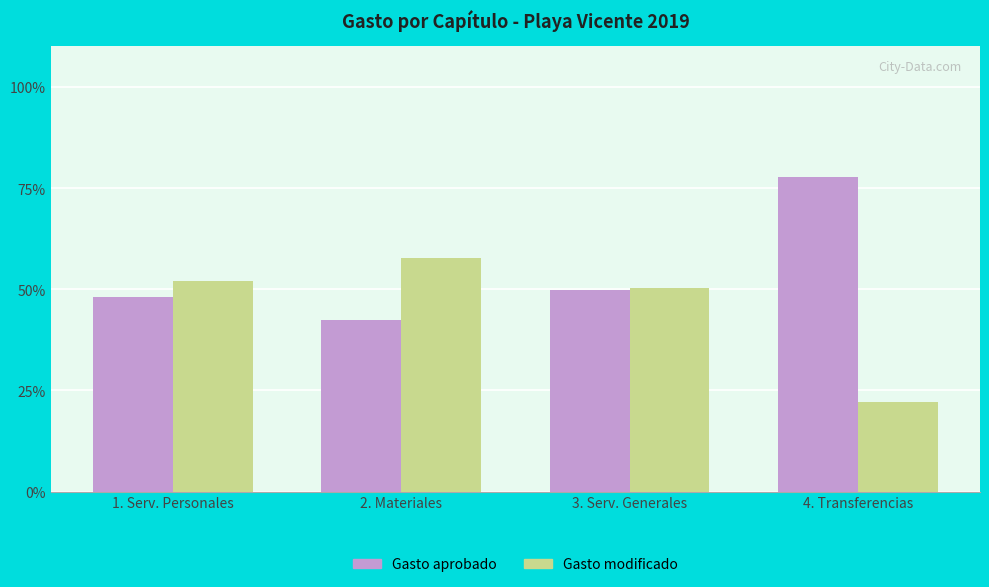

Which category has the highest value across all series?

4. Transferencias